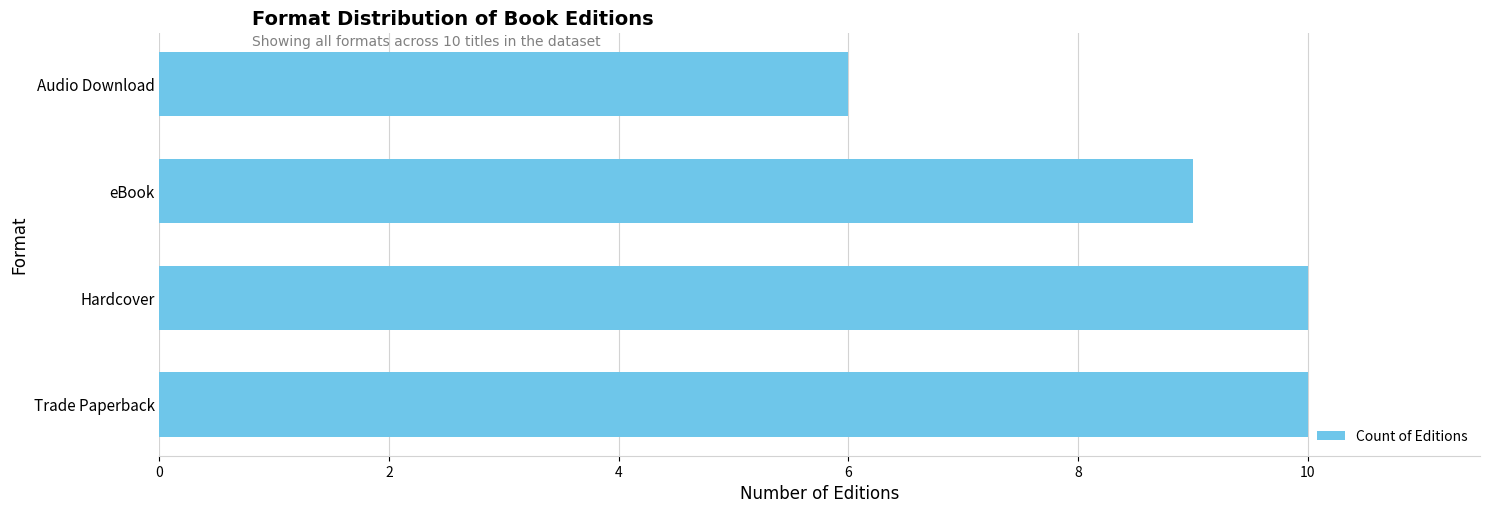

Which has a higher value, Hardcover or Audio Download?

Hardcover